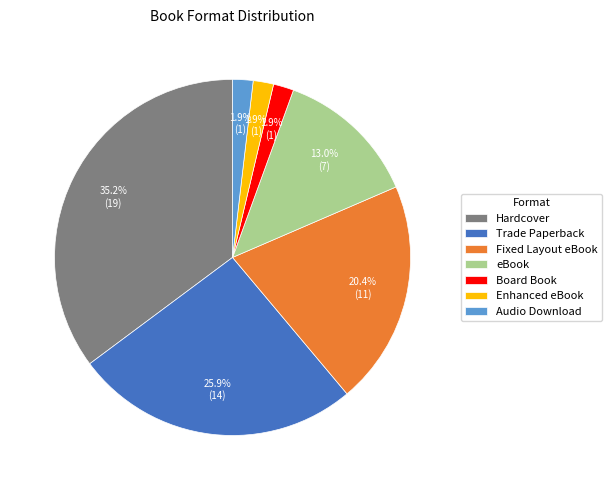

How much of the chart is everything except Fixed Layout eBook?

79.6%